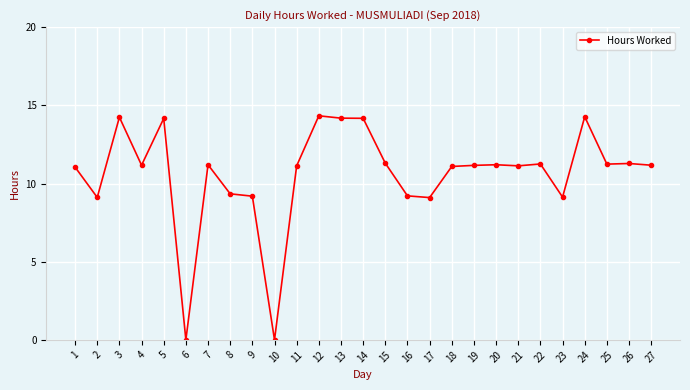

The value at 8 is 16.8. True or false?

False